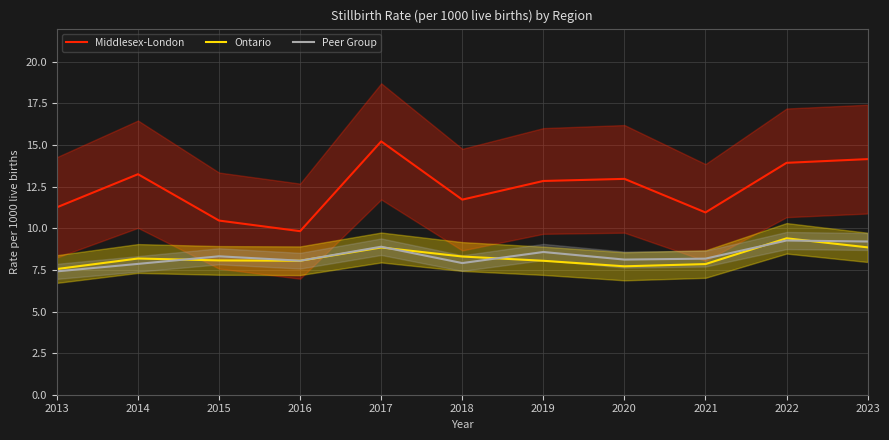

At which label does Ontario first exceed 8?

2014